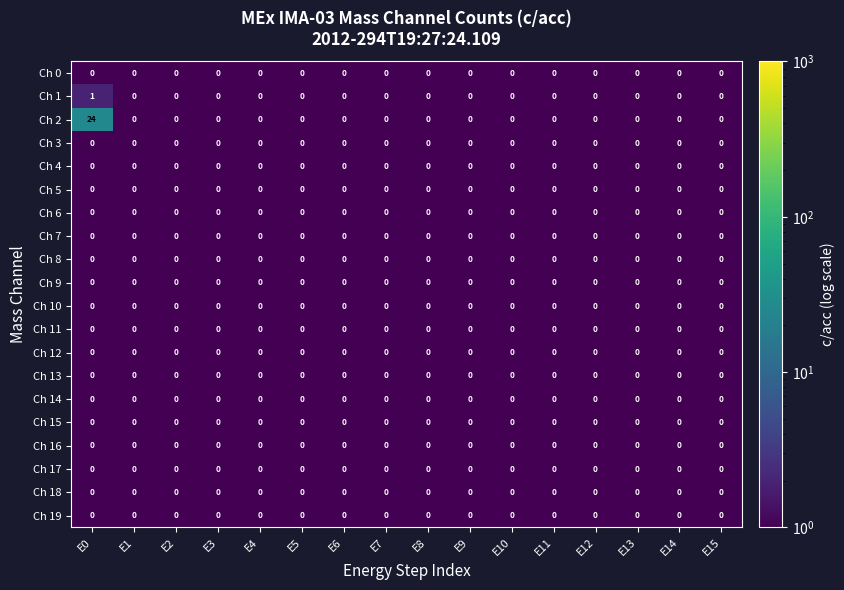

Which series has the widest spread of values?

Ch 2